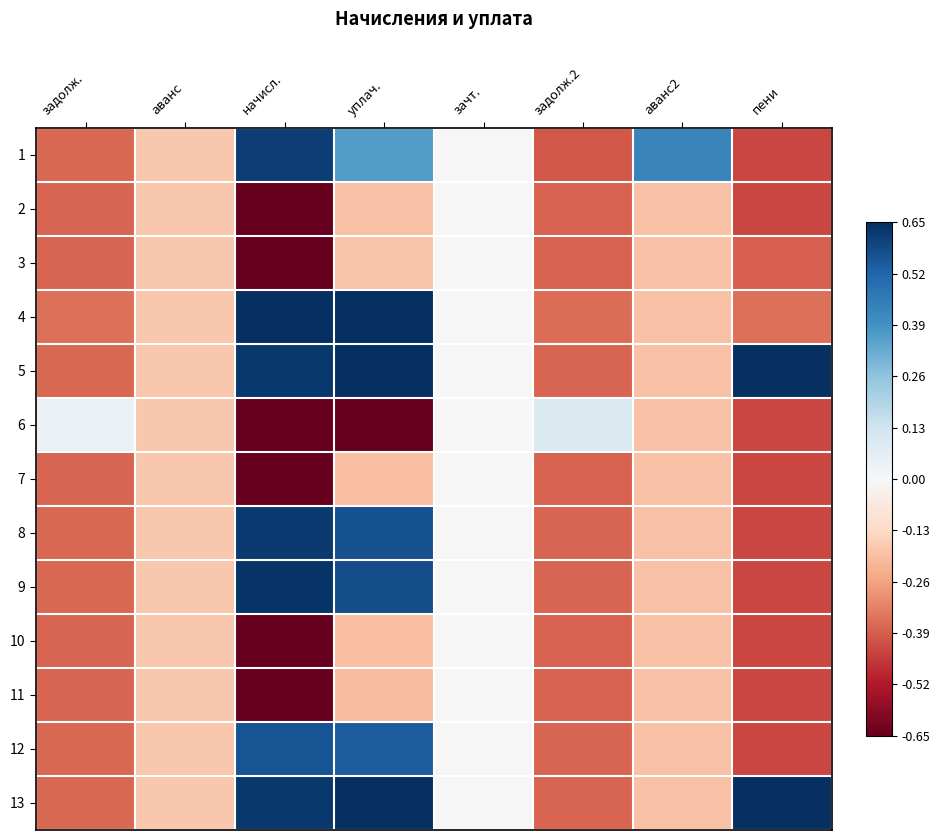

Reading right to left, extract all data points from this chart.

1: пени=-0.4	аванс2=0.4	задолж.2=-0.4	зачт.=0.0	уплач.=0.4	начисл.=0.6	аванс=-0.2	задолж.=-0.4
2: пени=-0.4	аванс2=-0.2	задолж.2=-0.4	зачт.=0.0	уплач.=-0.2	начисл.=-0.7	аванс=-0.2	задолж.=-0.4
3: пени=-0.4	аванс2=-0.2	задолж.2=-0.4	зачт.=0.0	уплач.=-0.2	начисл.=-0.7	аванс=-0.2	задолж.=-0.4
4: пени=-0.4	аванс2=-0.2	задолж.2=-0.4	зачт.=0.0	уплач.=0.7	начисл.=0.7	аванс=-0.2	задолж.=-0.4
5: пени=0.7	аванс2=-0.2	задолж.2=-0.4	зачт.=0.0	уплач.=0.7	начисл.=0.6	аванс=-0.2	задолж.=-0.4
6: пени=-0.4	аванс2=-0.2	задолж.2=0.1	зачт.=0.0	уплач.=-0.7	начисл.=-0.7	аванс=-0.2	задолж.=0.0
7: пени=-0.4	аванс2=-0.2	задолж.2=-0.4	зачт.=0.0	уплач.=-0.2	начисл.=-0.7	аванс=-0.2	задолж.=-0.4
8: пени=-0.4	аванс2=-0.2	задолж.2=-0.4	зачт.=0.0	уплач.=0.6	начисл.=0.6	аванс=-0.2	задолж.=-0.4
9: пени=-0.4	аванс2=-0.2	задолж.2=-0.4	зачт.=0.0	уплач.=0.6	начисл.=0.6	аванс=-0.2	задолж.=-0.4
10: пени=-0.4	аванс2=-0.2	задолж.2=-0.4	зачт.=0.0	уплач.=-0.2	начисл.=-0.7	аванс=-0.2	задолж.=-0.4
11: пени=-0.4	аванс2=-0.2	задолж.2=-0.4	зачт.=0.0	уплач.=-0.2	начисл.=-0.7	аванс=-0.2	задолж.=-0.4
12: пени=-0.4	аванс2=-0.2	задолж.2=-0.4	зачт.=0.0	уплач.=0.5	начисл.=0.6	аванс=-0.2	задолж.=-0.4
13: пени=0.7	аванс2=-0.2	задолж.2=-0.4	зачт.=0.0	уплач.=0.7	начисл.=0.6	аванс=-0.2	задолж.=-0.4